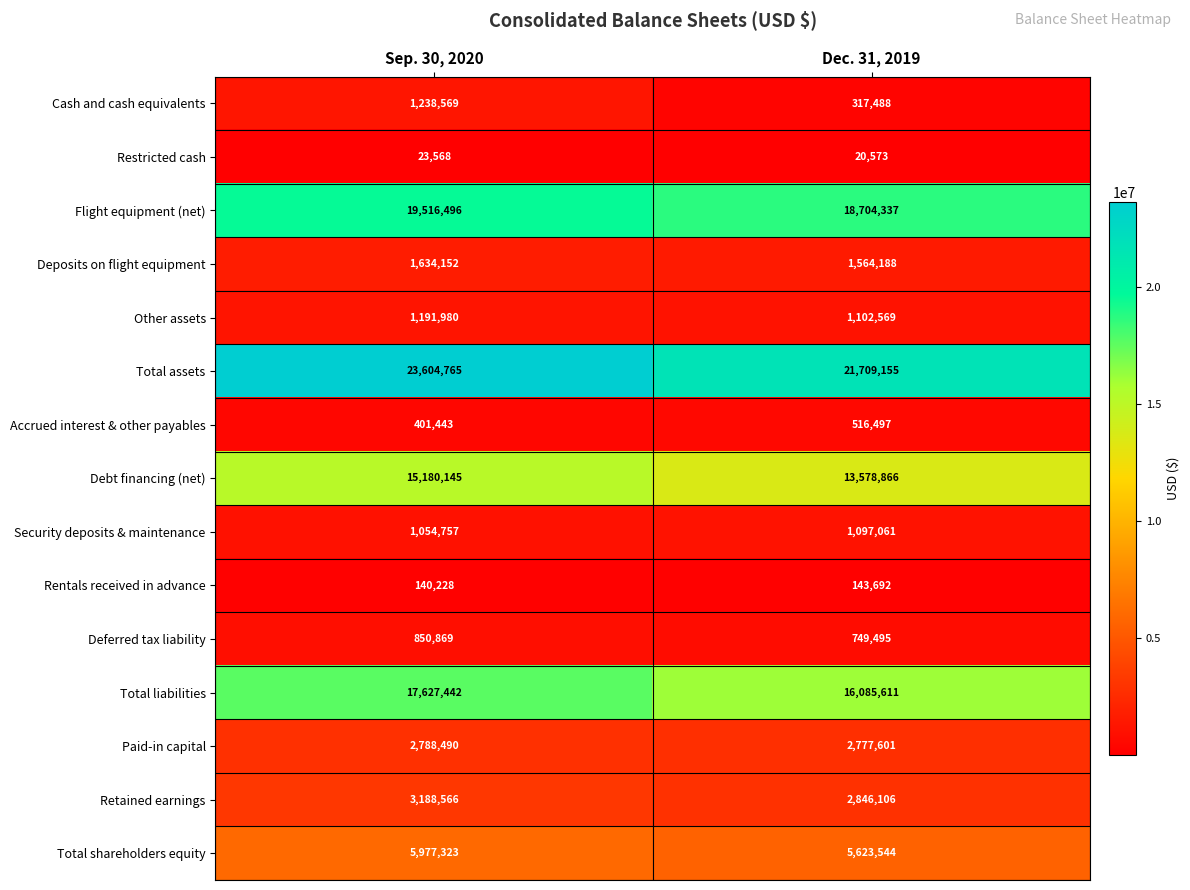

Reading right to left, what are all the values shown in this chart?

Cash and cash equivalents: 317488	1238569
Restricted cash: 20573	23568
Flight equipment (net): 18704337	19516496
Deposits on flight equipment: 1564188	1634152
Other assets: 1102569	1191980
Total assets: 21709155	23604765
Accrued interest & other payables: 516497	401443
Debt financing (net): 13578866	15180145
Security deposits & maintenance: 1097061	1054757
Rentals received in advance: 143692	140228
Deferred tax liability: 749495	850869
Total liabilities: 16085611	17627442
Paid-in capital: 2777601	2788490
Retained earnings: 2846106	3188566
Total shareholders equity: 5623544	5977323